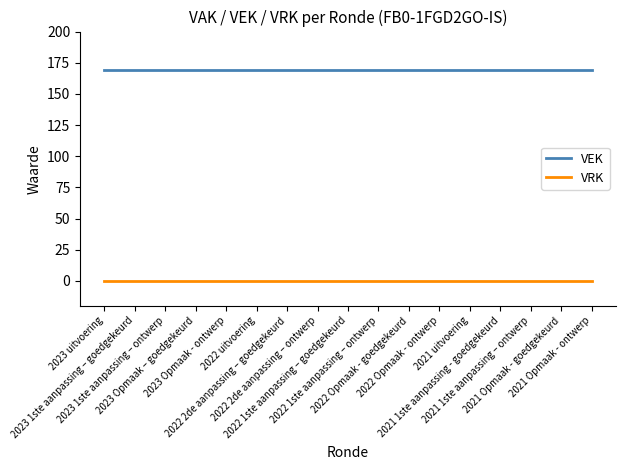

True or false: VEK and VRK cross at least once.

False